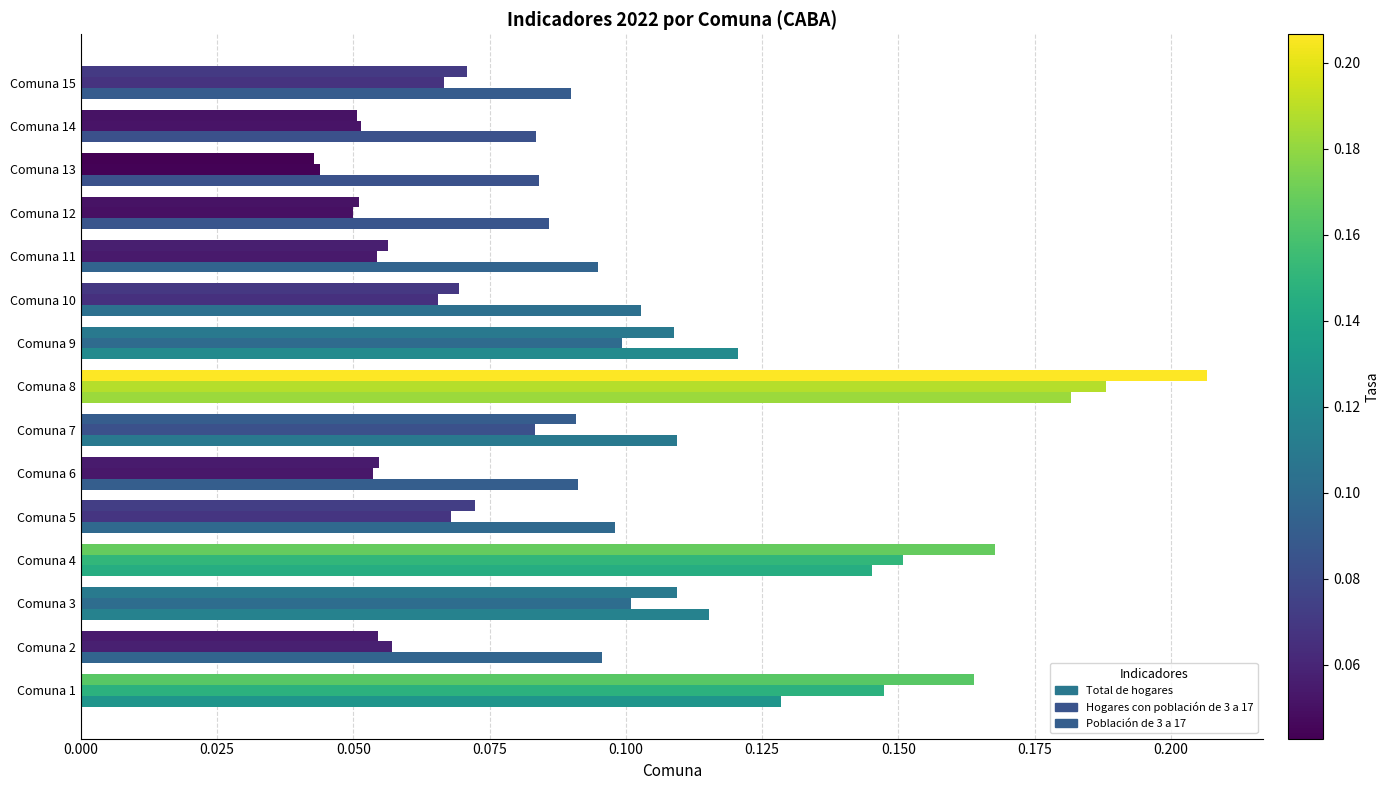

What is the difference between the maximum and minimum values in the Población de 3 a 17 series?

0.2